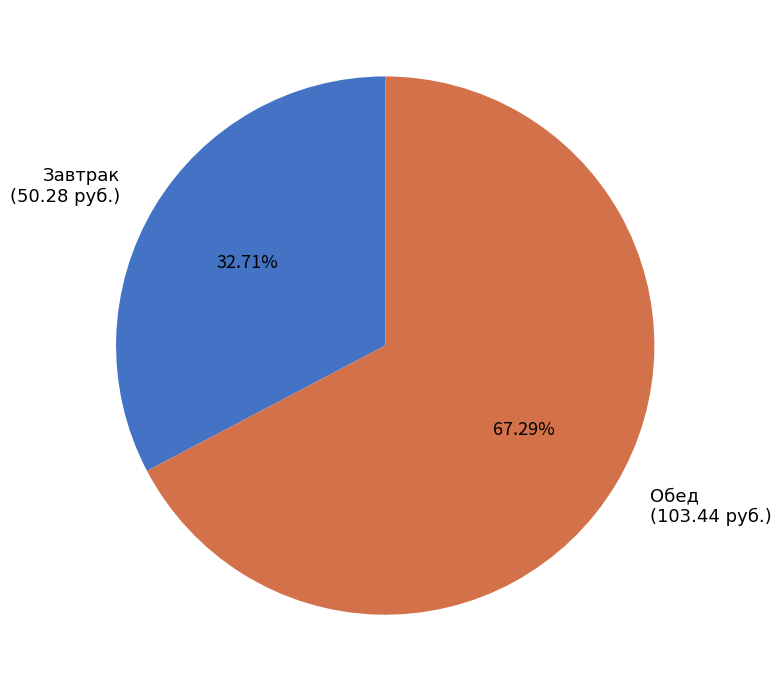

What portion of the pie excludes Завтрак?

67.3%